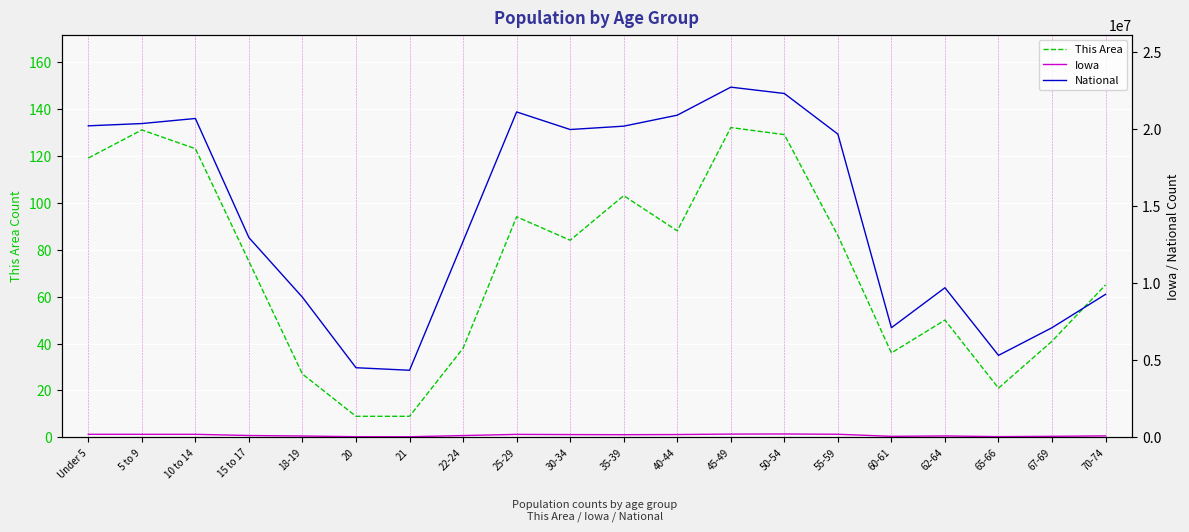

What is the spread (max minus min) of values at 67-69?

7115320